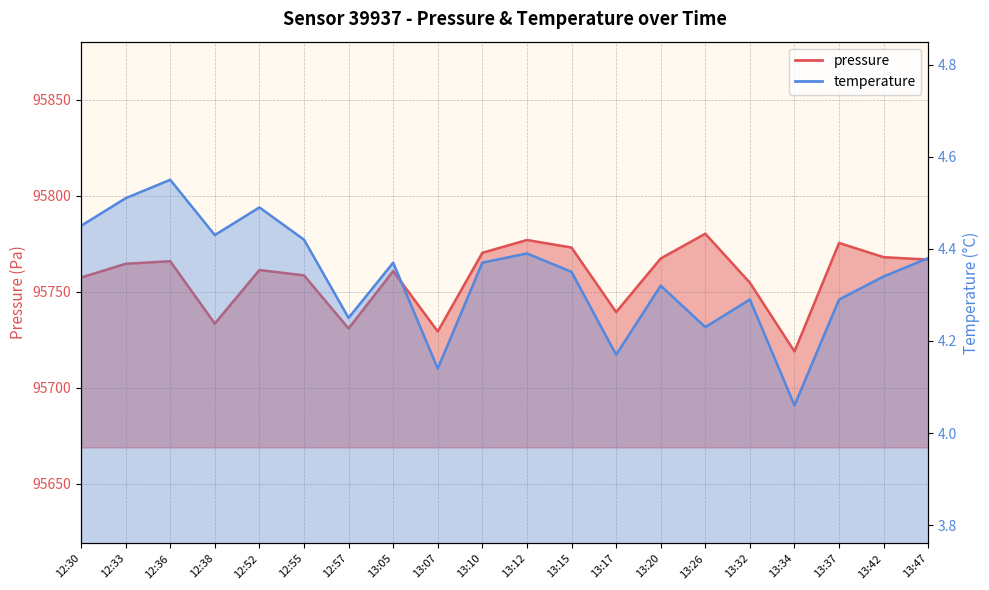

At which category does pressure reach its first local valley?

12:38